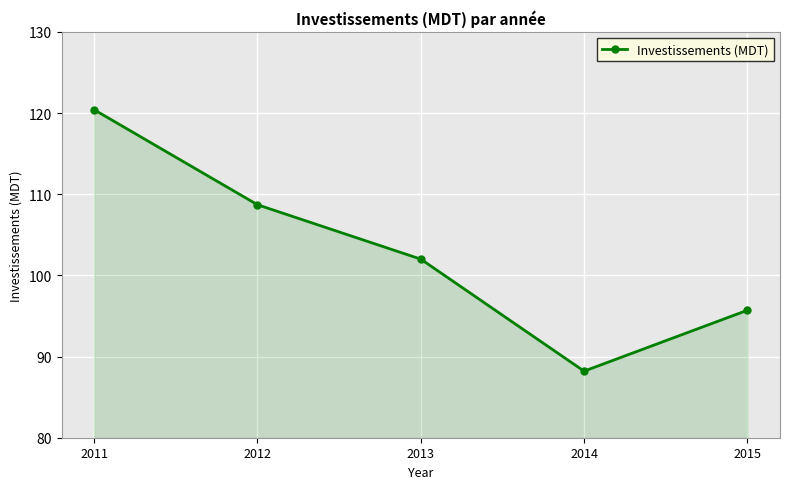

Reading left to right, what are all the values shown in this chart?

120.4	108.7	102.0	88.2	95.7